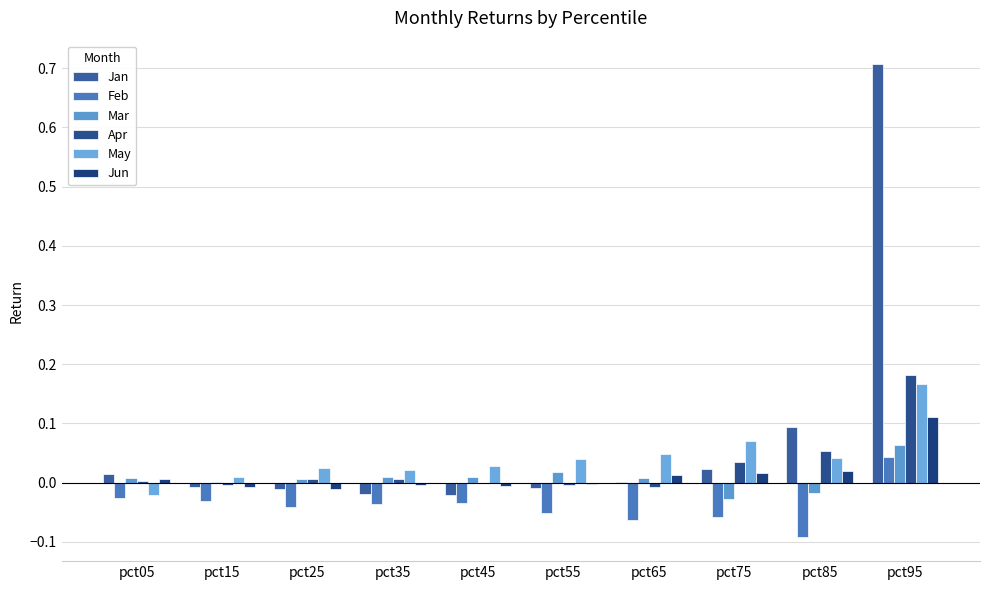

Rank the series at pct15 from lowest to highest value.

Feb, Jan, Jun, Apr, Mar, May